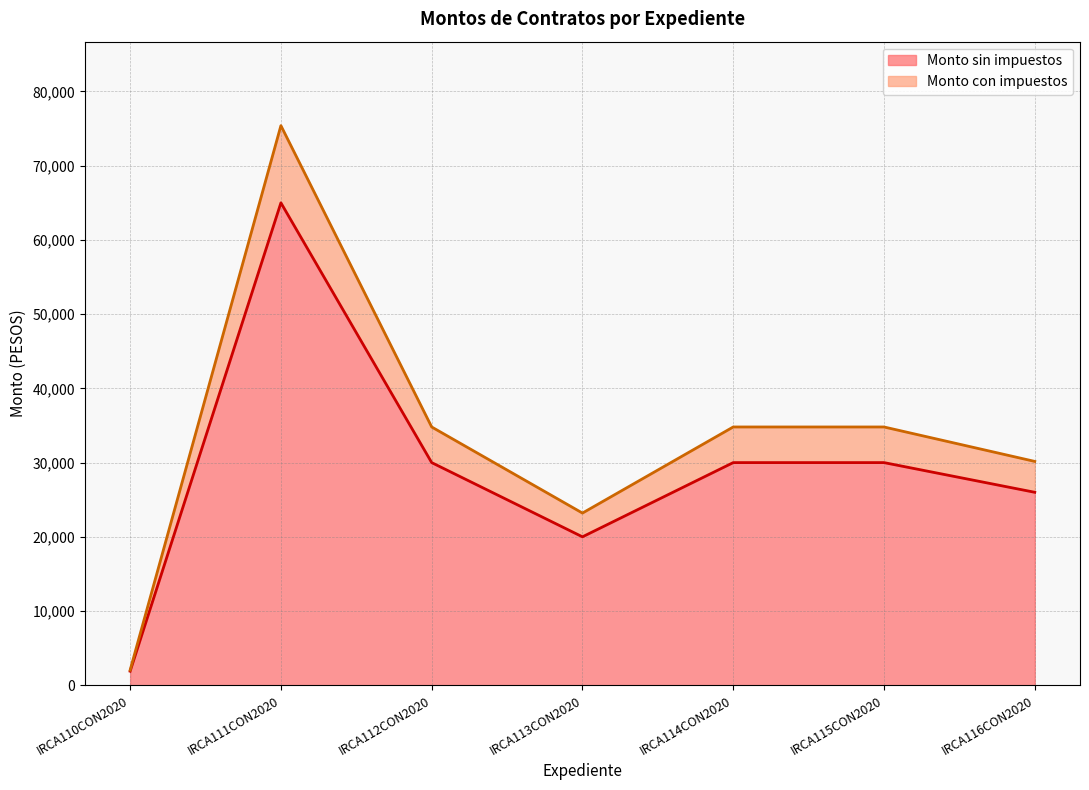

How many data points in Monto sin impuestos are less than 30000?

3